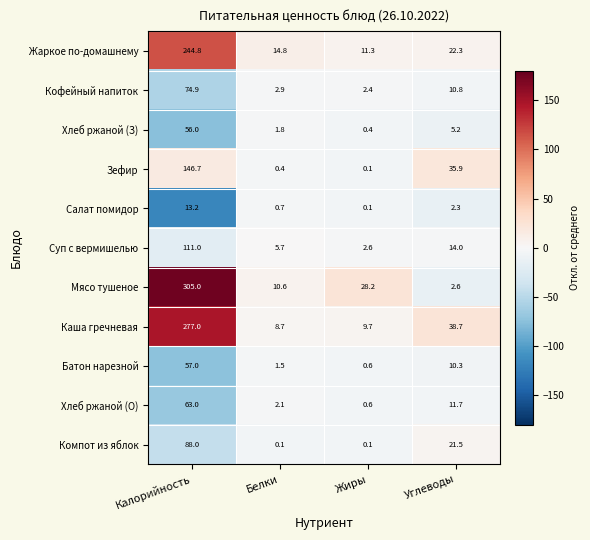

What is the maximum value for Мясо тушеное?

305.0